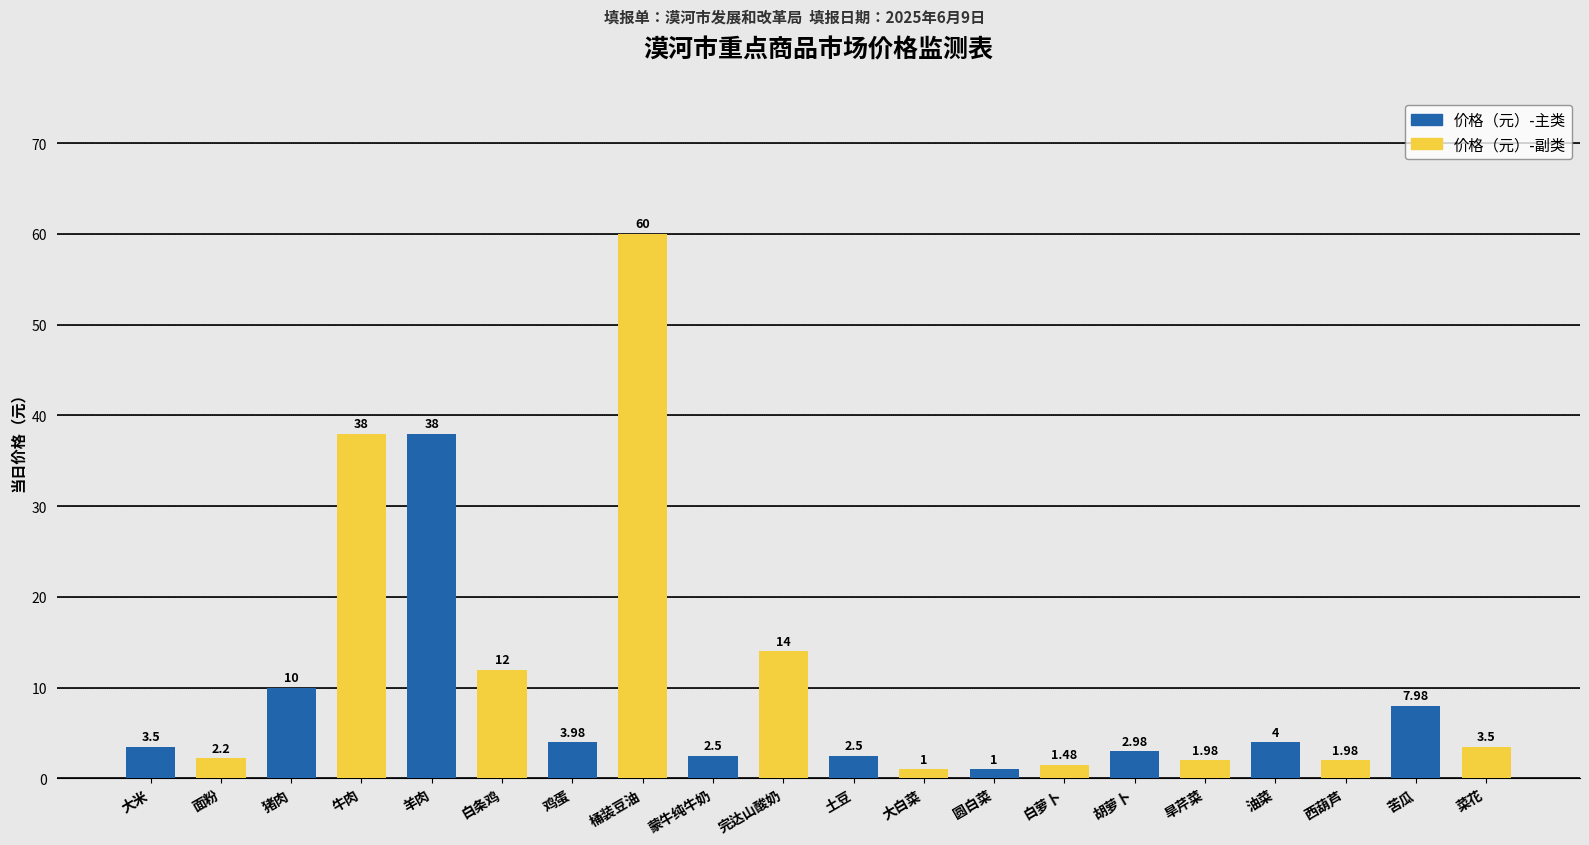

What is the difference between the highest and lowest values at 羊肉?

26.0